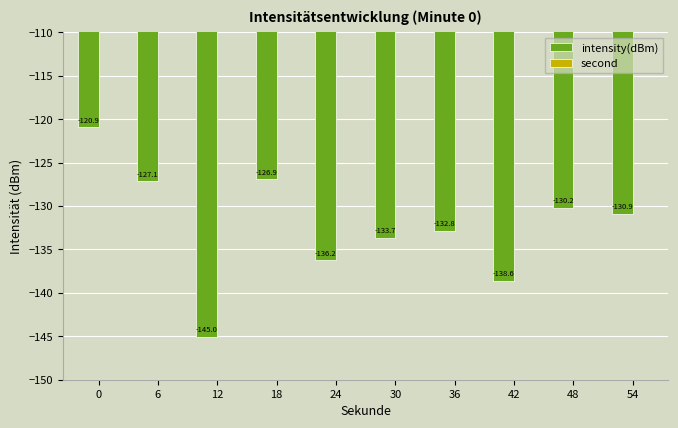

How many series are shown in this chart?

2